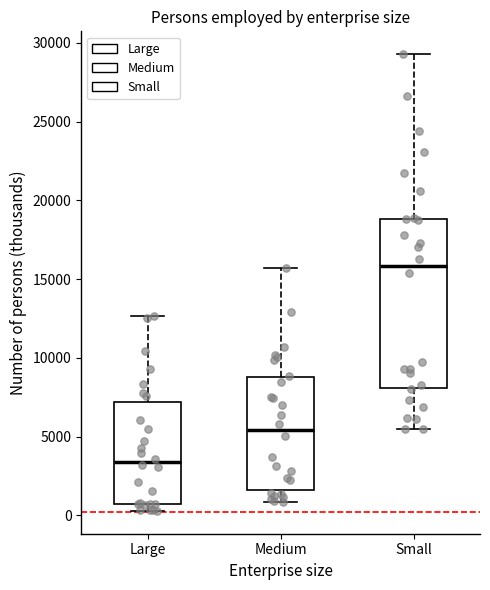

Where is the upper edge of the box for Large on the y-axis? The values are not printed on the chart, so give them approximately, as read against the axis.

7000